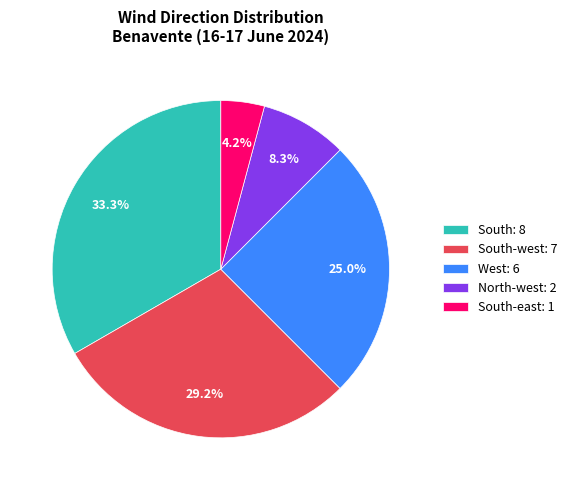

Combined, do West: 6 and North-west: 2 account for over 50%?

No